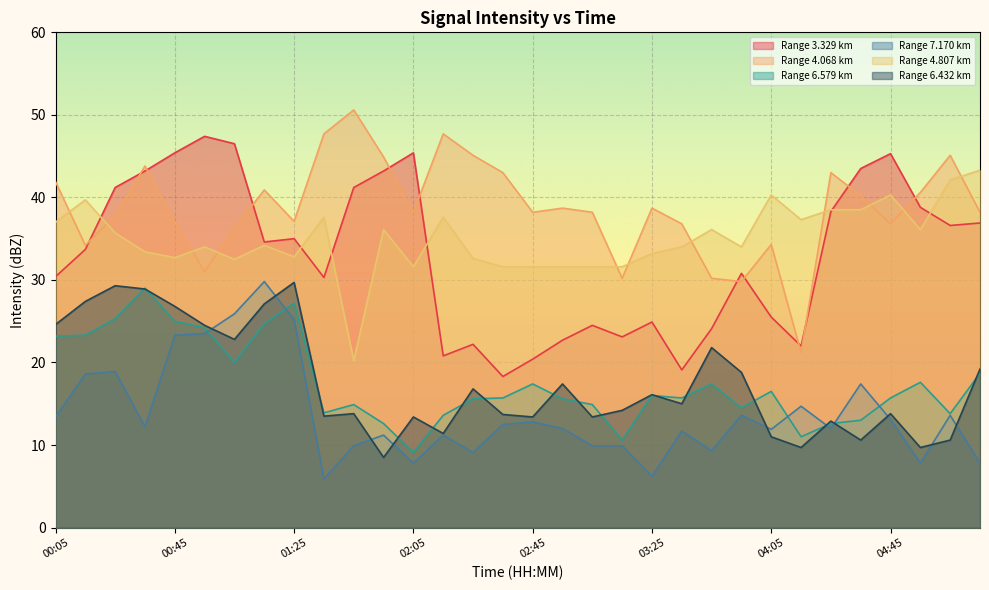

What is the value of the 6.579 point at the 26th from the left?

11.0